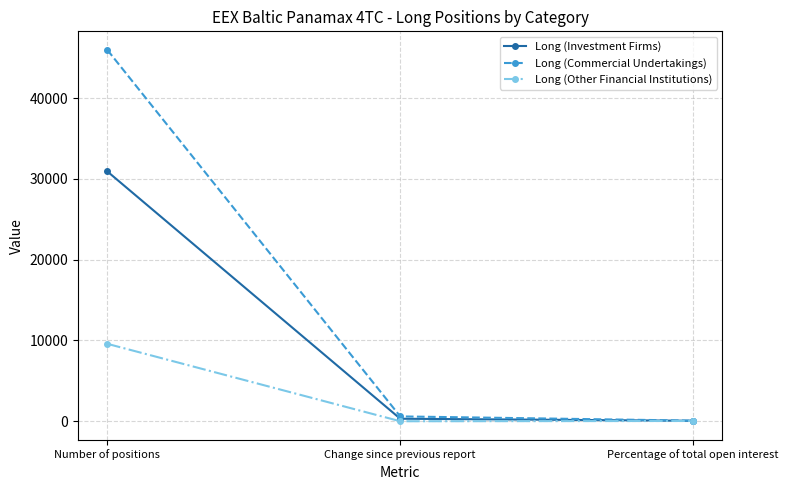

How many data points in Long (Investment Firms) are above 288?

2